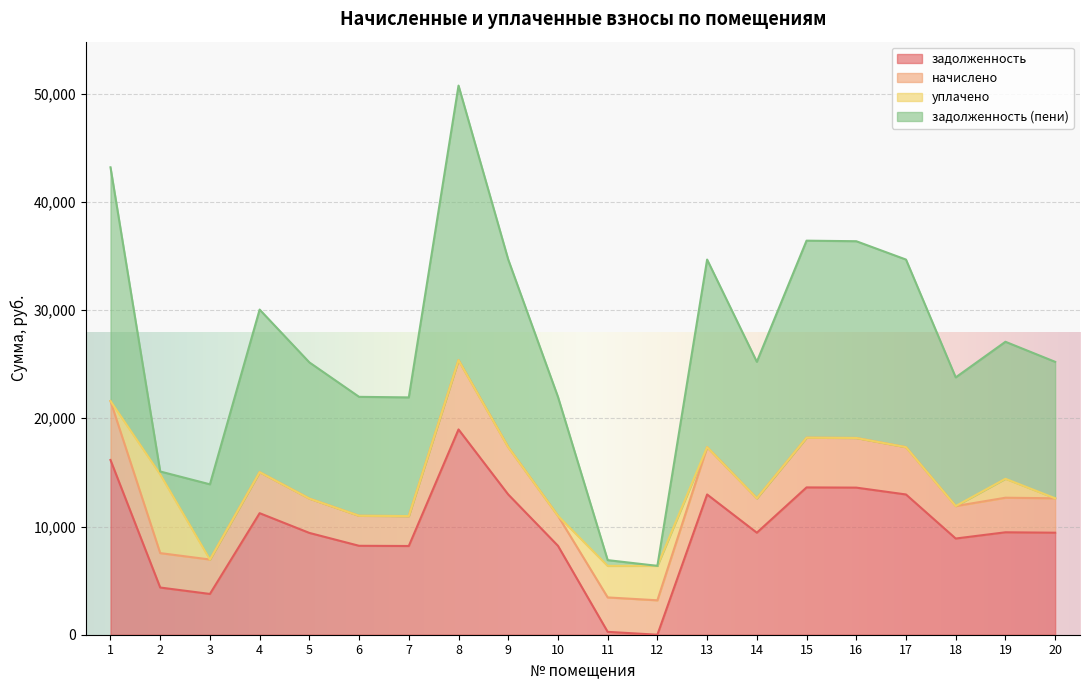

At which label does начислено reach its peak?

8